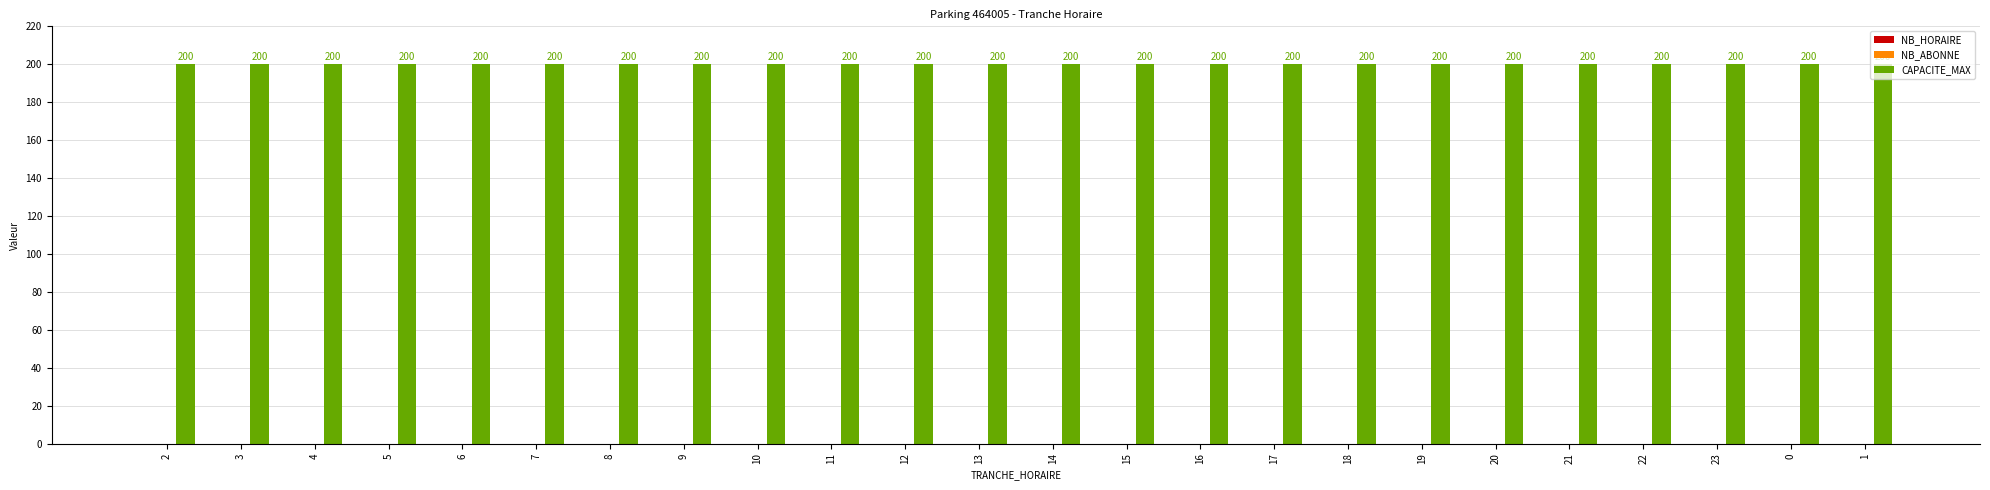

Which has a higher value, 18 or 8?

18